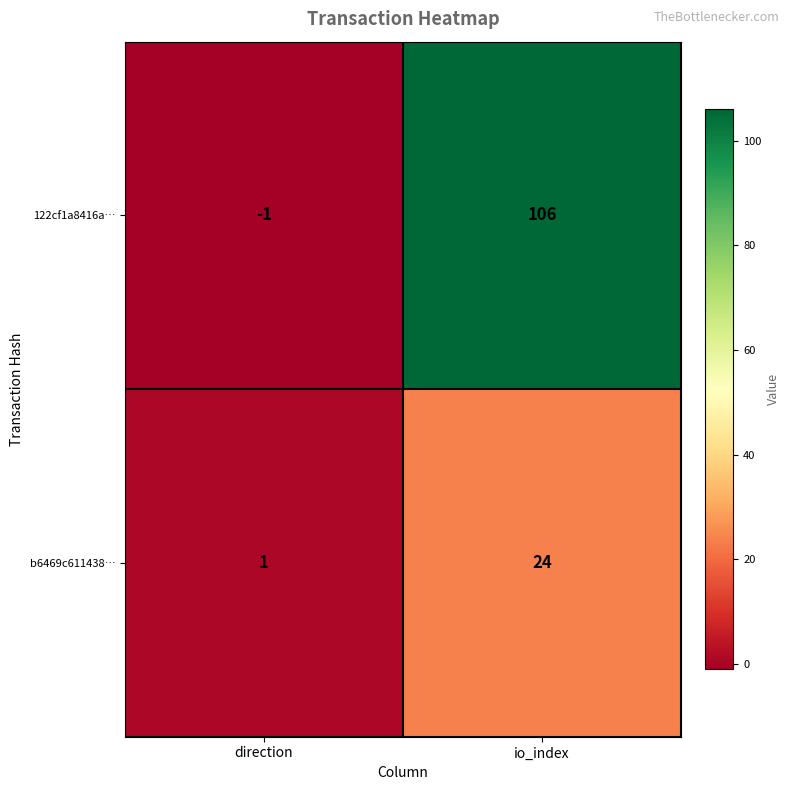

The value of b6469c611438… at direction is 0. True or false?

False